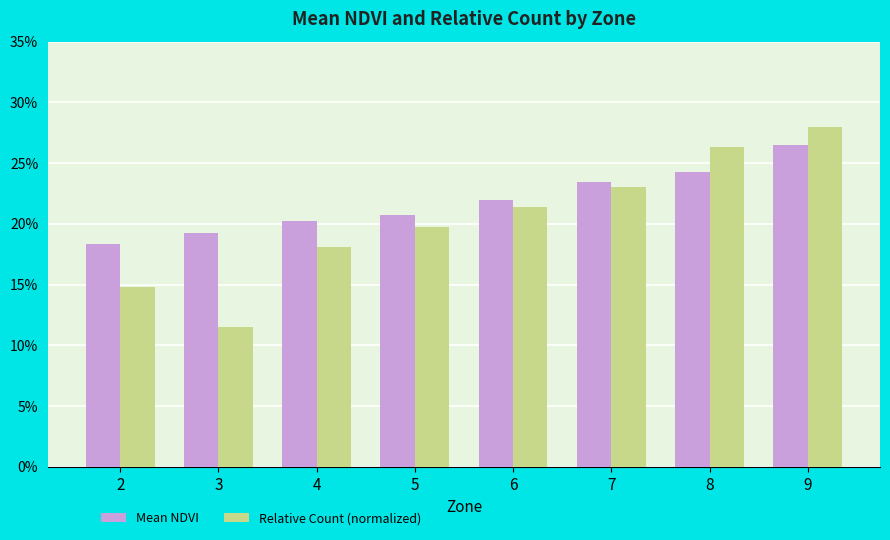

At which category is the sum across all series the highest?

9